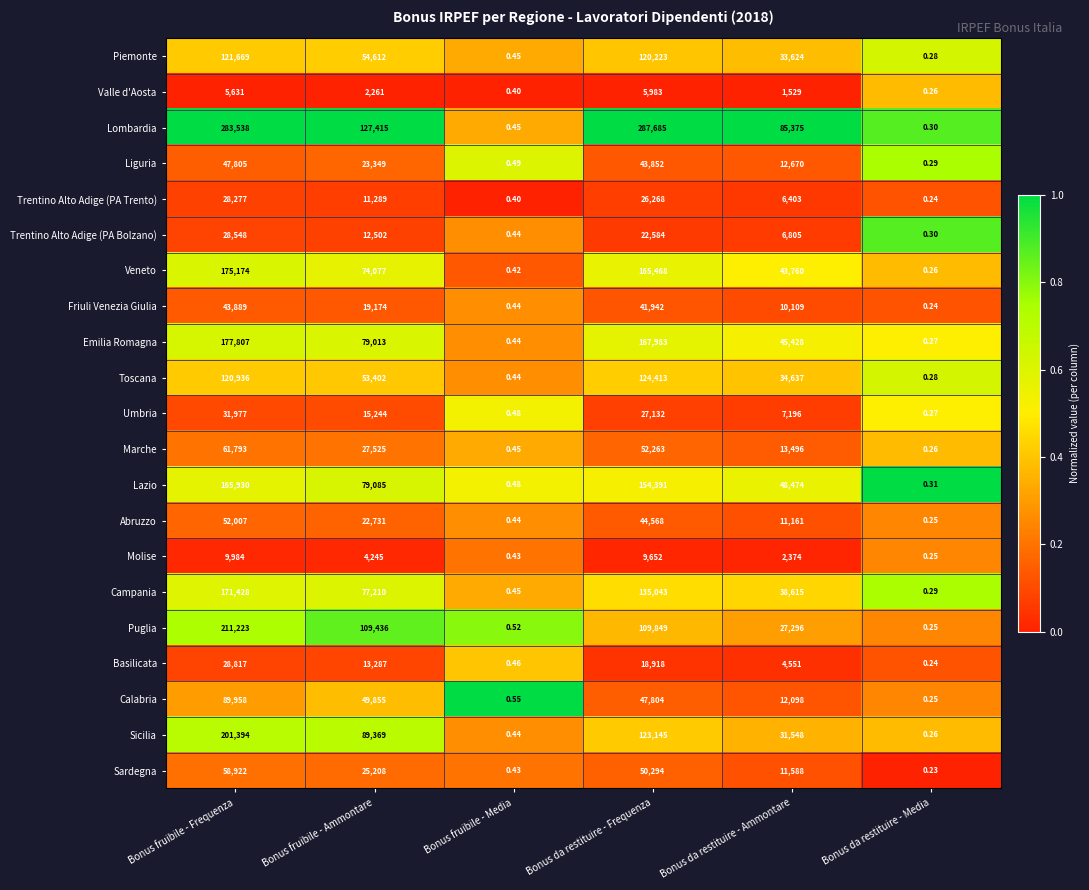

Which series has the widest spread of values?

Lombardia